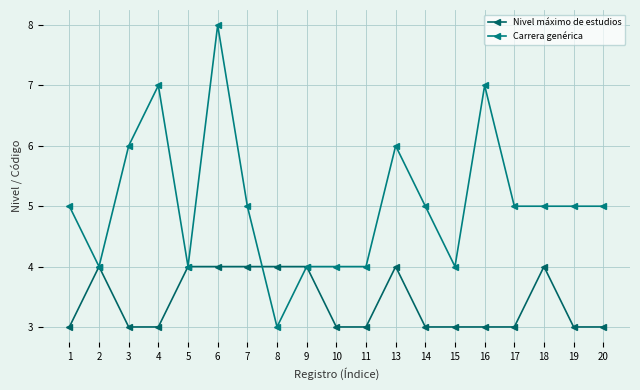

Reading left to right, what are all the values shown in this chart?

Nivel máximo de estudios: 3	4	3	3	4	4	4	4	4	3	3	4	3	3	3	3	4	3	3
Carrera genérica: 5	4	6	7	4	8	5	3	4	4	4	6	5	4	7	5	5	5	5